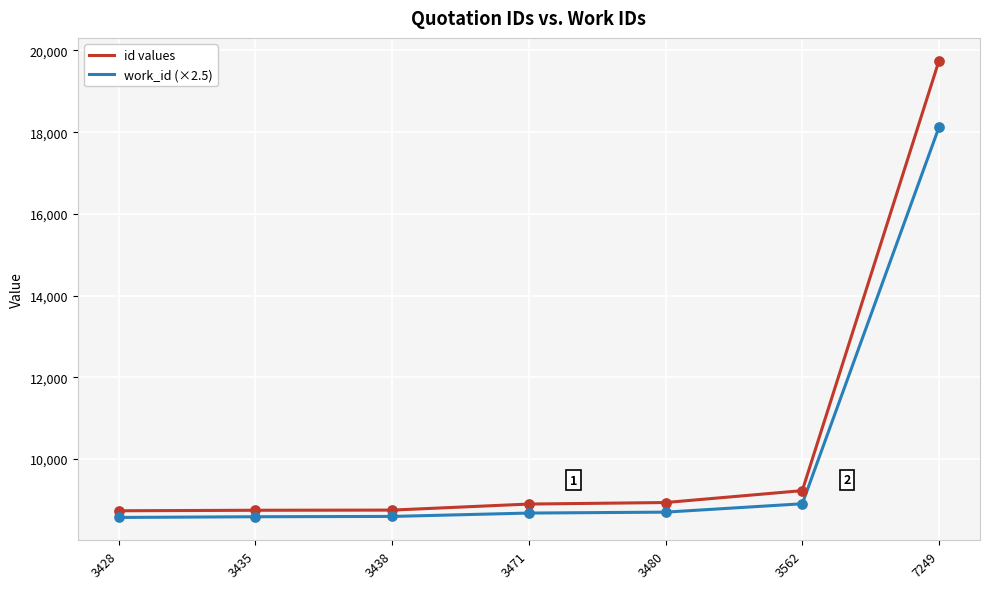

Which series has the largest total across all categories?

id values